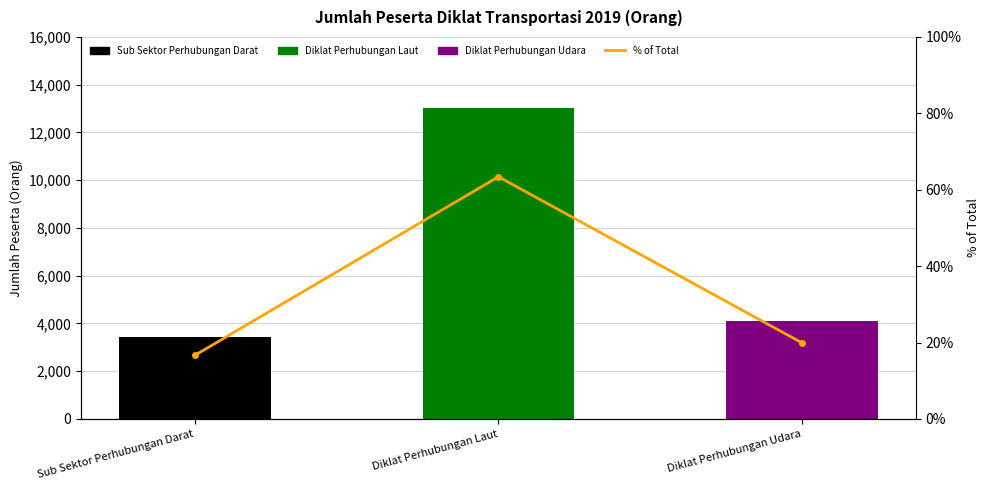

Rank the categories by value from lowest to highest.

Sub Sektor Perhubungan Darat, Diklat Perhubungan Udara, Diklat Perhubungan Laut